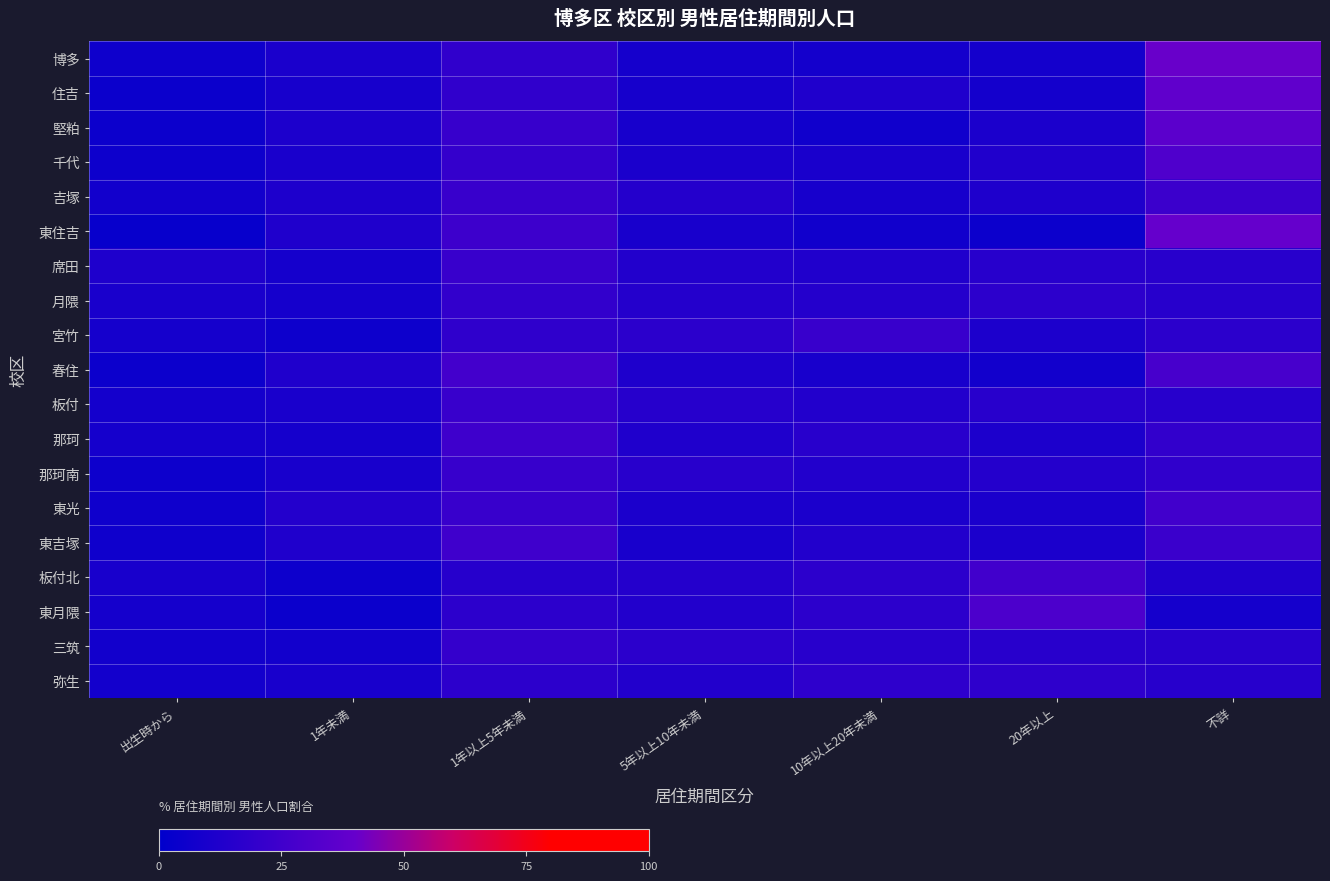

At which category does the chart reach its peak across all series?

不詳